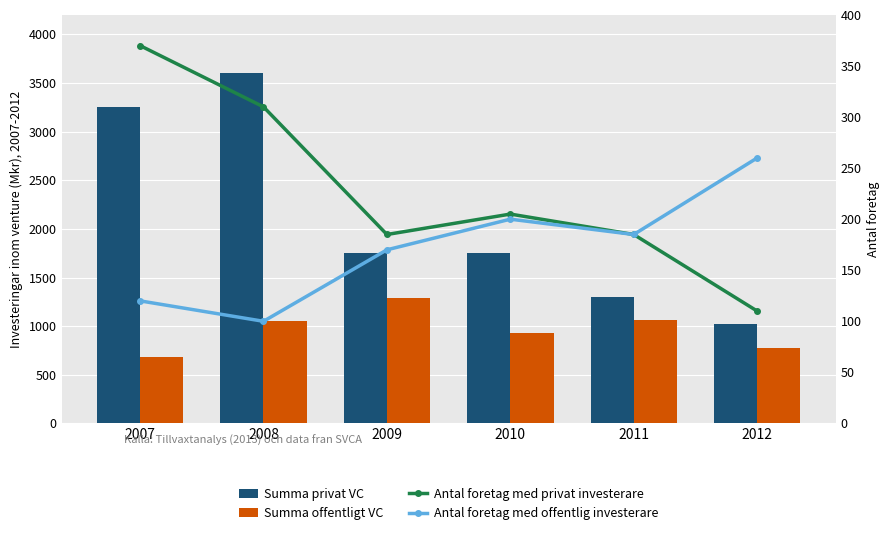

Reading left to right, what are all the values shown in this chart?

Summa privat VC: 3250	3600	1750	1750	1300	1020
Summa offentligt VC: 680	1050	1290	930	1060	780
Antal foretag med privat investerare: 370	310	185	205	185	110
Antal foretag med offentlig investerare: 120	100	170	200	185	260